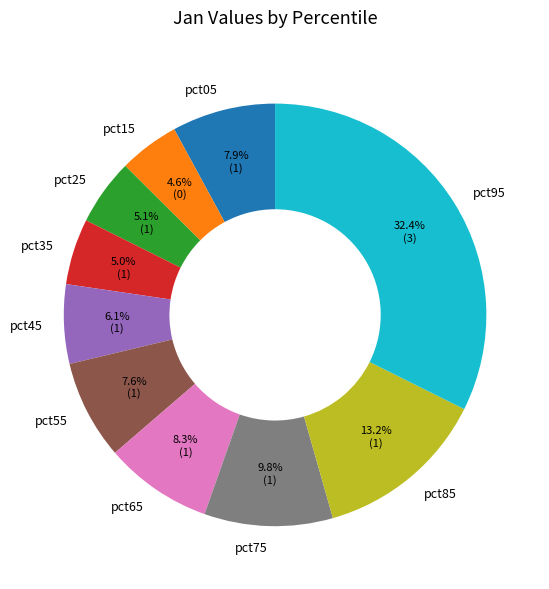

Count the number of slices in the pie.

10